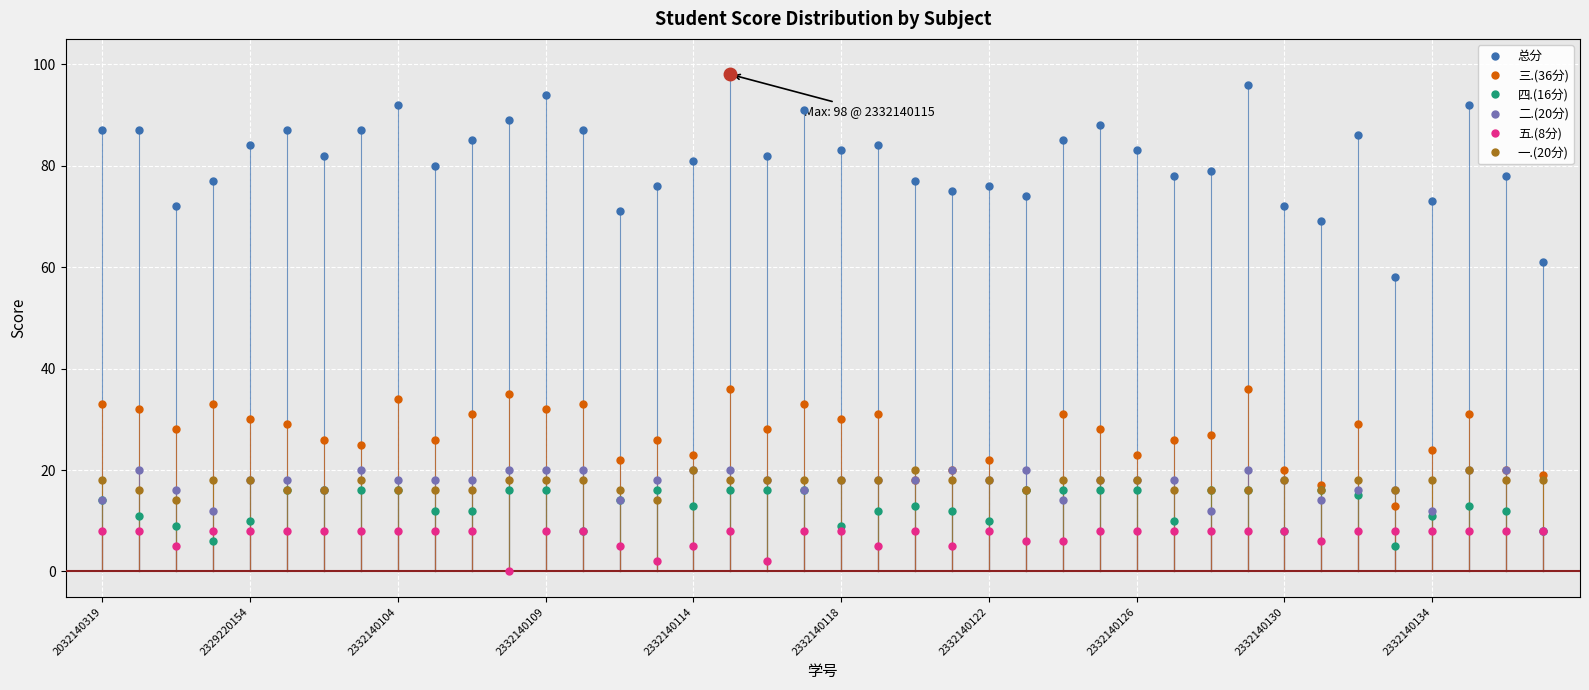

What is the maximum value shown in the chart?

98